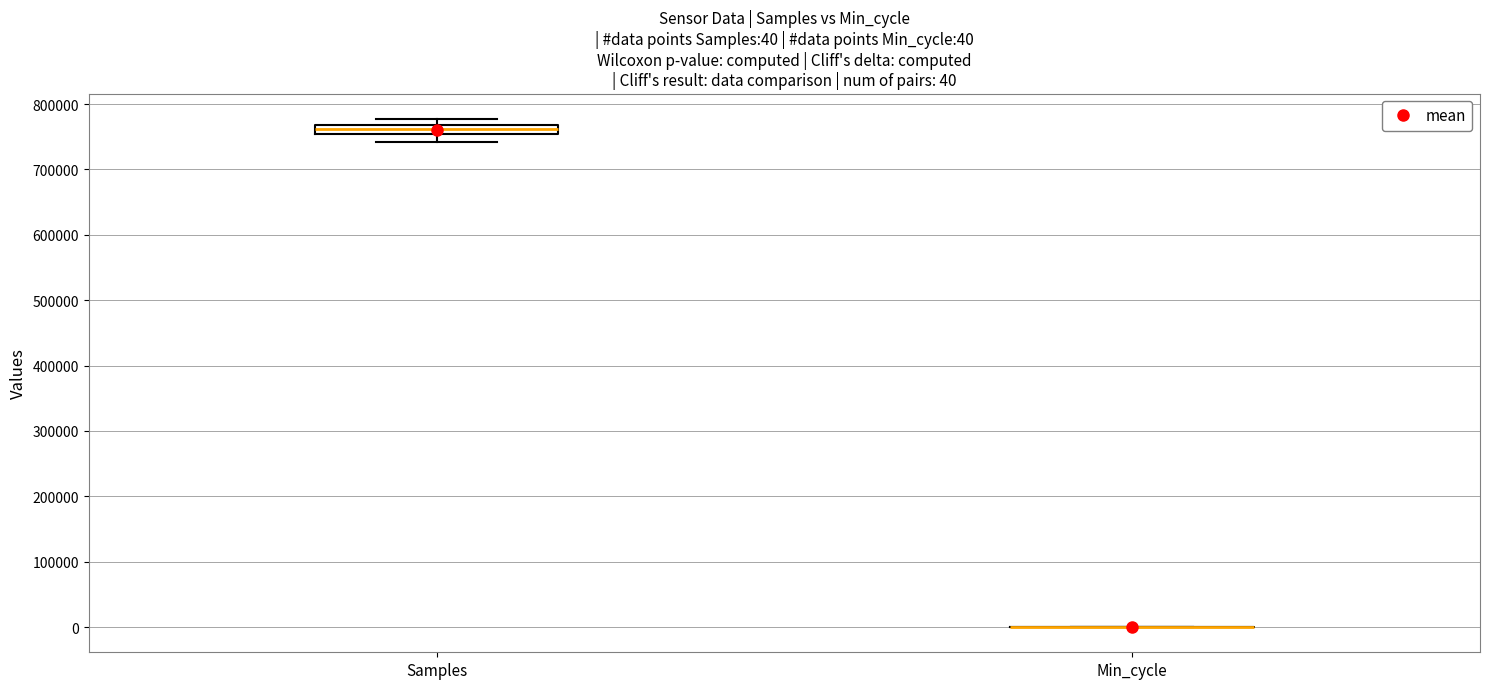

Comparing the boxes themselves (not the whiskers), which one is the tallest?

Samples